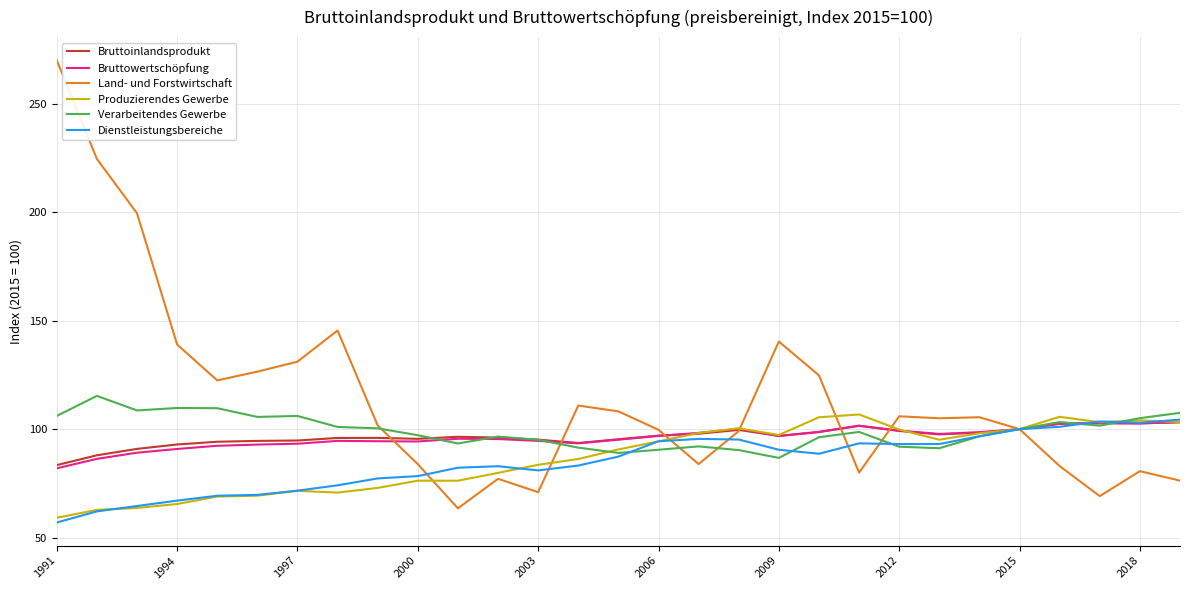

What is the average value of the Produzierendes Gewerbe series?

86.5